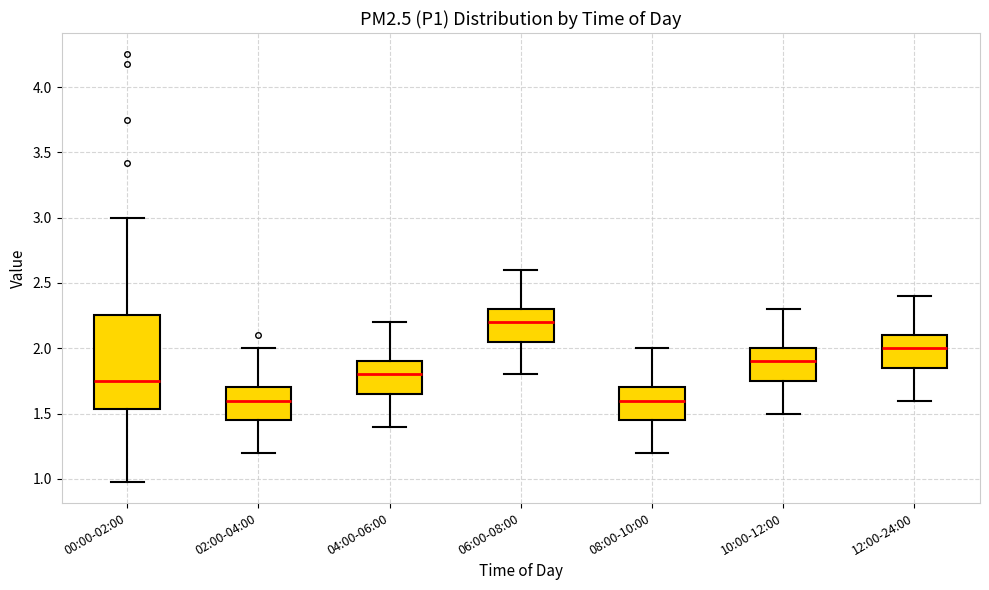

Reading left to right, transcribe this box plot: for each box, give where its median line is, the range the box spans, and where its two whiskers end, as read against the y-axis. The values are not printed on the chart, so give them approximately, as read against the axis.

00:00-02:00: median 1.75, box 1.55 to 2.25, whiskers 1.00 to 3.00
02:00-04:00: median 1.60, box 1.45 to 1.70, whiskers 1.20 to 2.00
04:00-06:00: median 1.80, box 1.65 to 1.90, whiskers 1.40 to 2.20
06:00-08:00: median 2.20, box 2.05 to 2.30, whiskers 1.80 to 2.60
08:00-10:00: median 1.60, box 1.45 to 1.70, whiskers 1.20 to 2.00
10:00-12:00: median 1.90, box 1.75 to 2.00, whiskers 1.50 to 2.30
12:00-24:00: median 2.00, box 1.85 to 2.10, whiskers 1.60 to 2.40